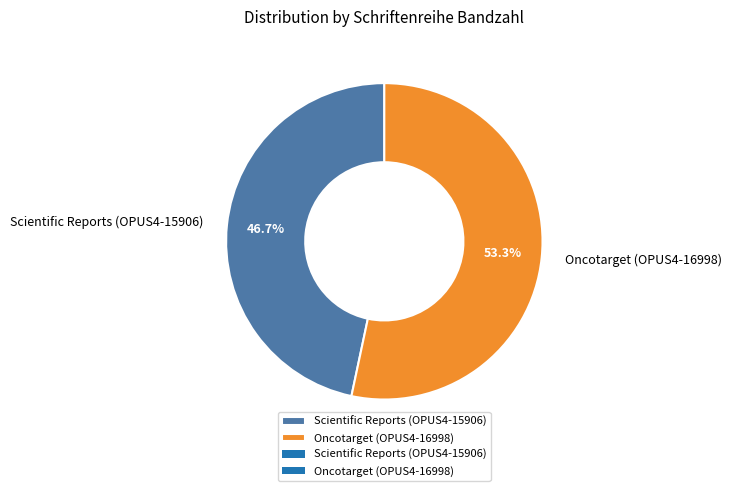

Rank the categories by value from lowest to highest.

Scientific Reports (OPUS4-15906), Oncotarget (OPUS4-16998)